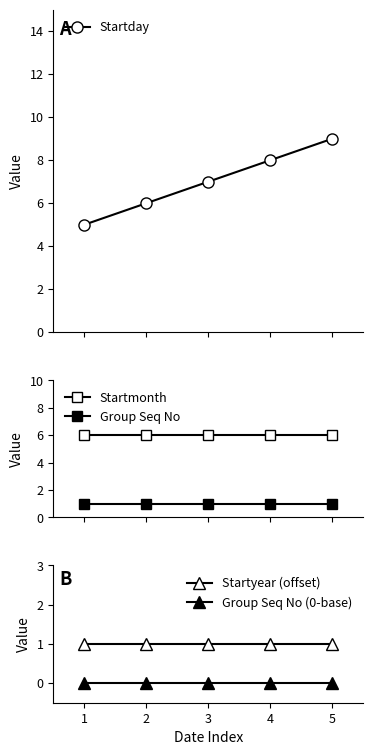

True or false: Group Seq No (0-base) has a value of 0 at 1.

True